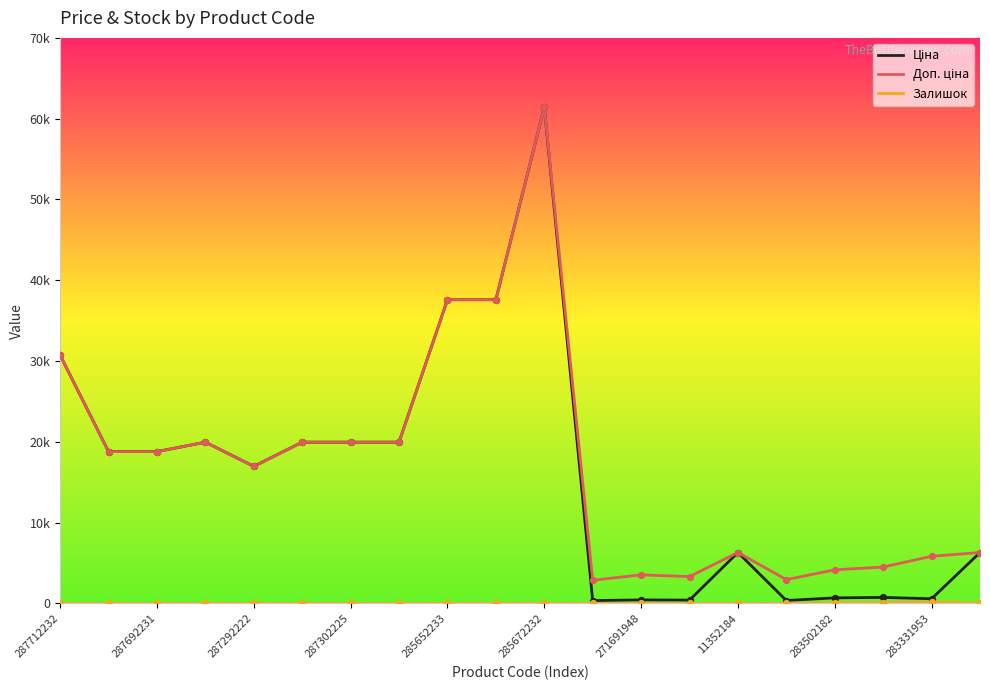

What are all the series names shown in the legend?

Ціна, Доп. ціна, Залишок